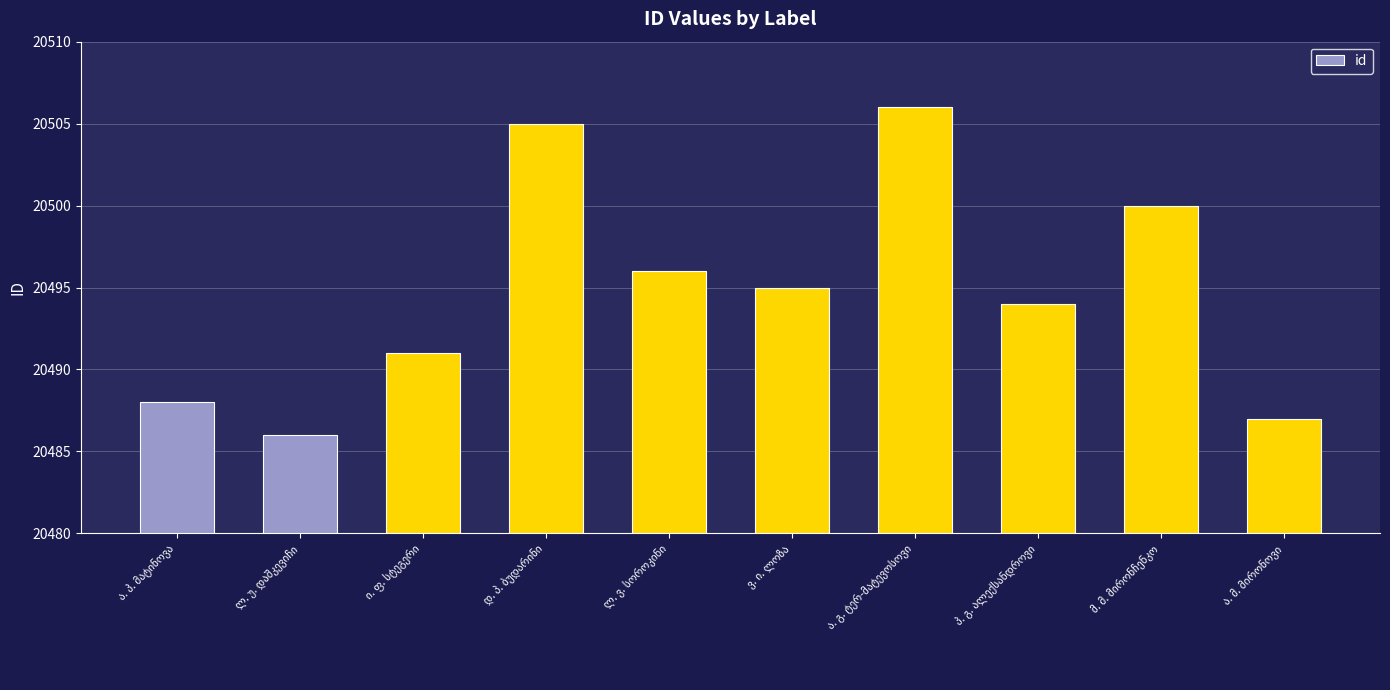

What is the average value?

20495